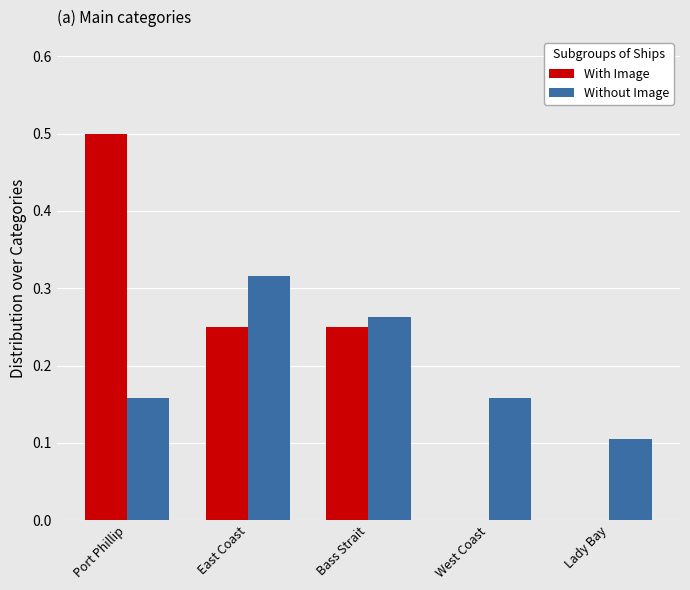

How many groups of bars are there?

5